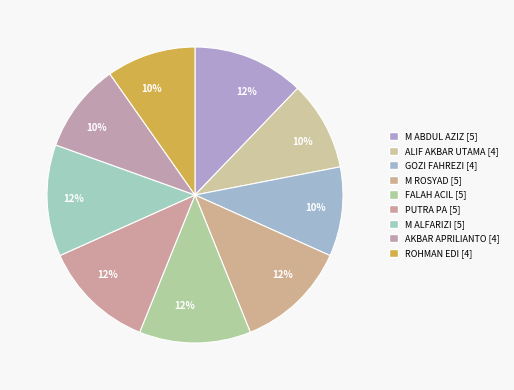

Which category has the smallest portion of the pie?

ALIF AKBAR UTAMA